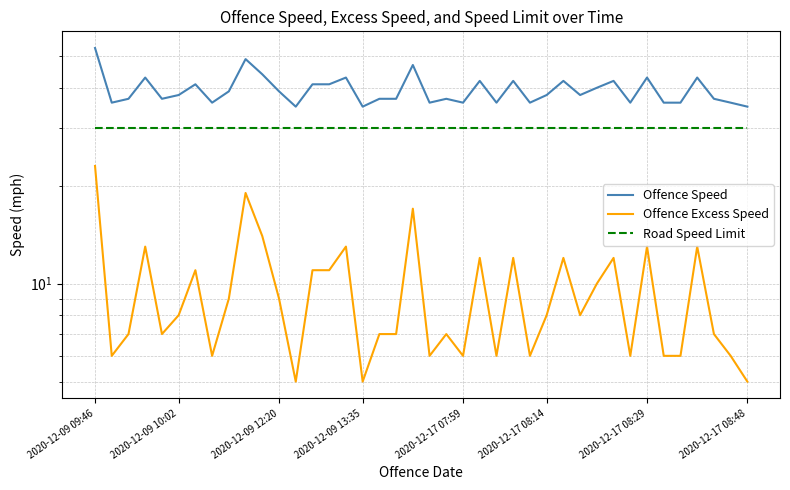

At which category is the sum across all series the highest?

2020-12-09 09:46